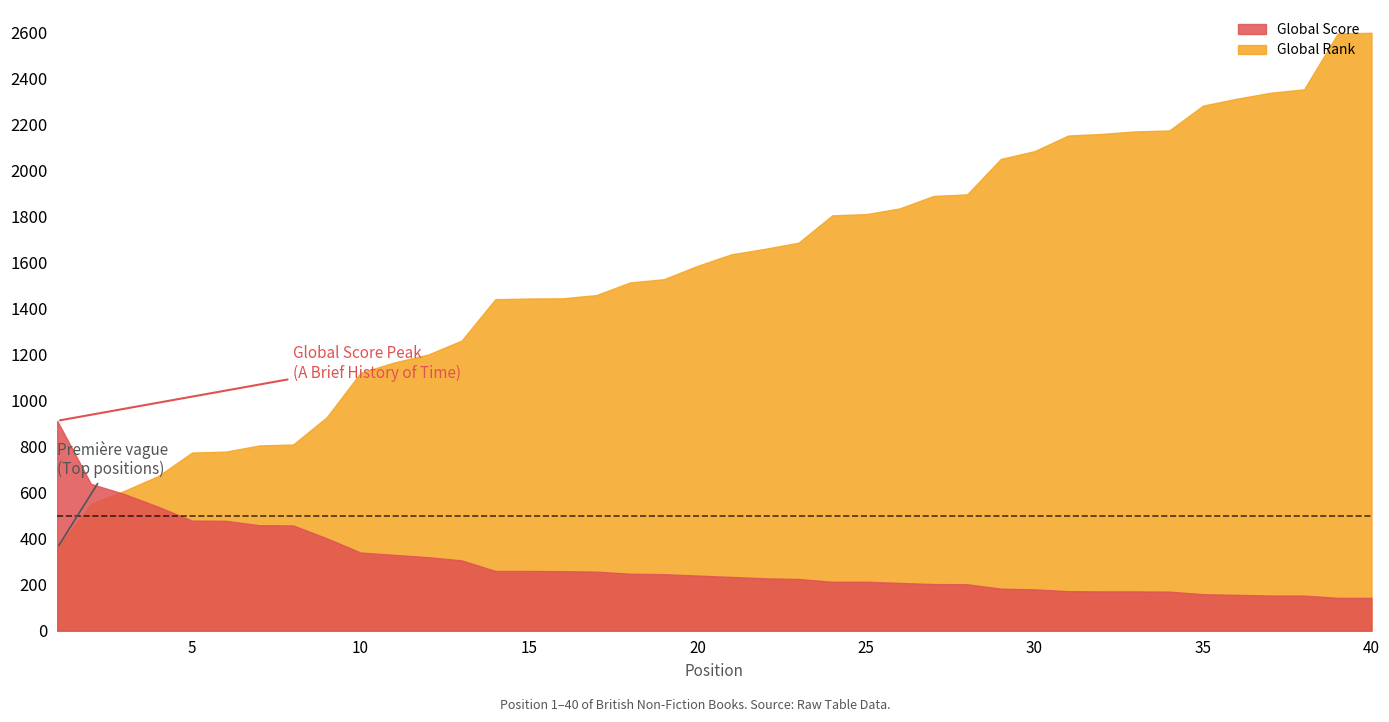

What is the lowest value of the Global Score series?

143